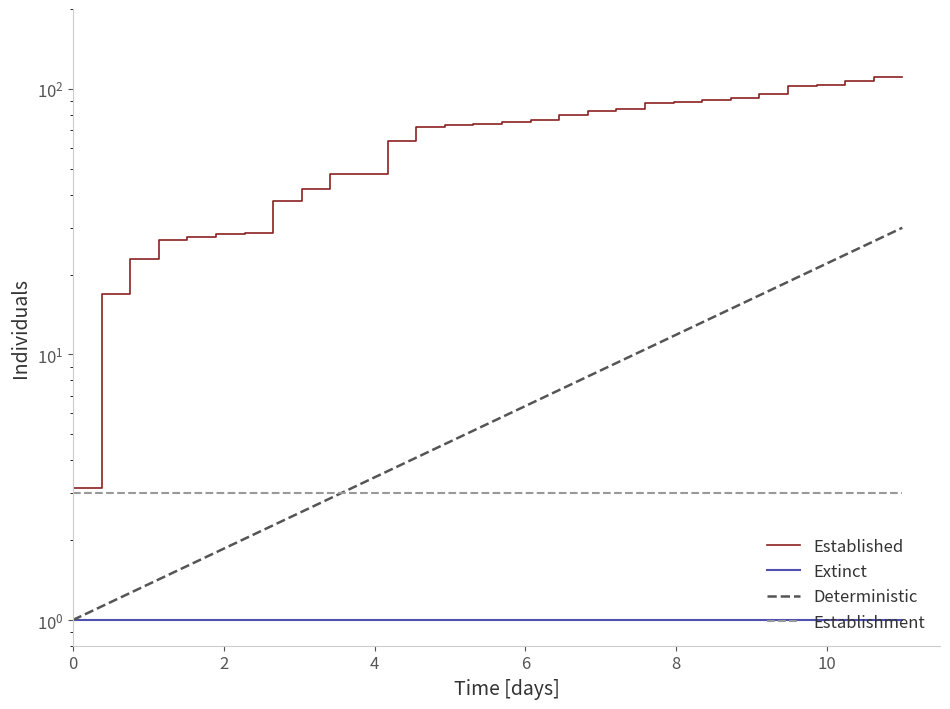

What is the greatest value displayed?

111.0